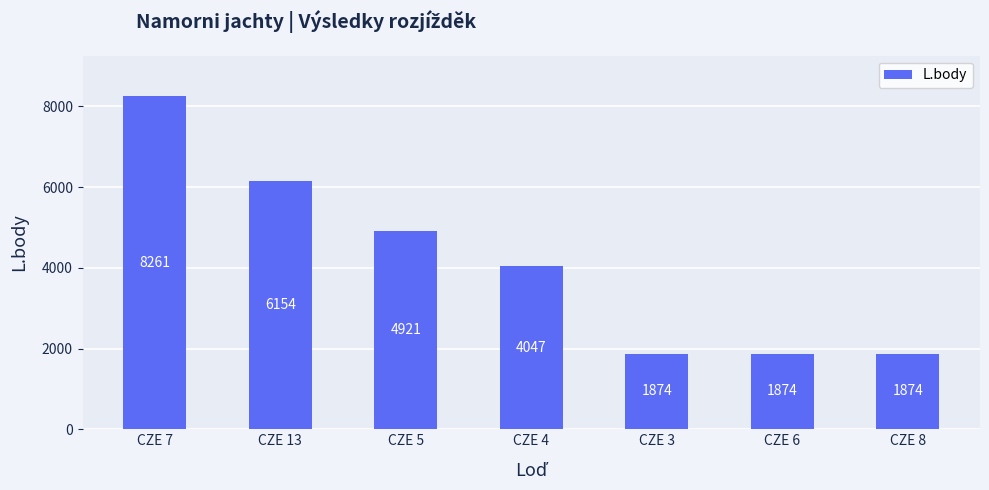

What is the approximate value at CZE 13?

6154